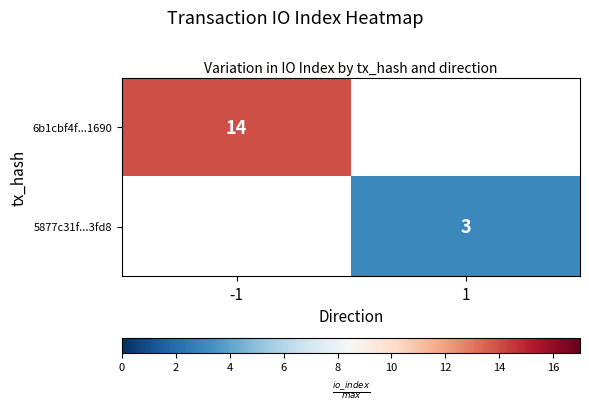

Is it true that 6b1cbf4f...1690 equals 14 at -1?

True